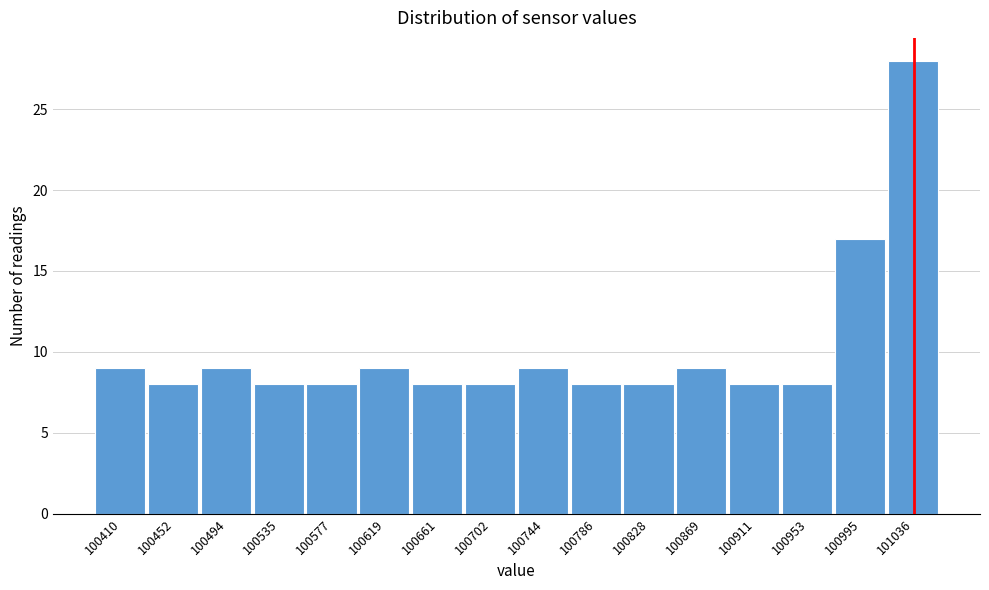

Reading left to right, what are all the values shown in this chart?

9	8	9	8	8	9	8	8	9	8	8	9	8	8	17	28